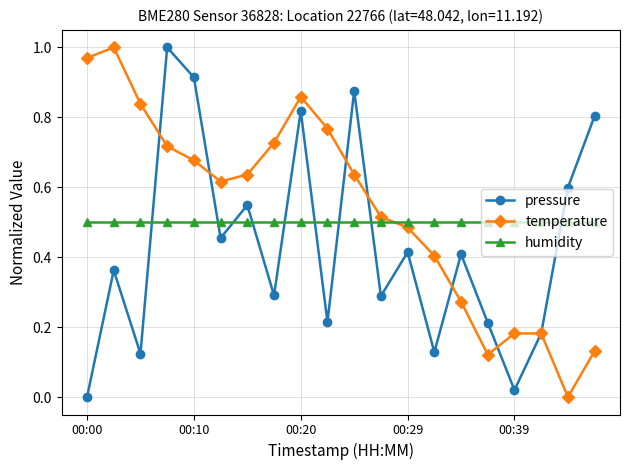

How many interior local valleys does the temperature series have?

3